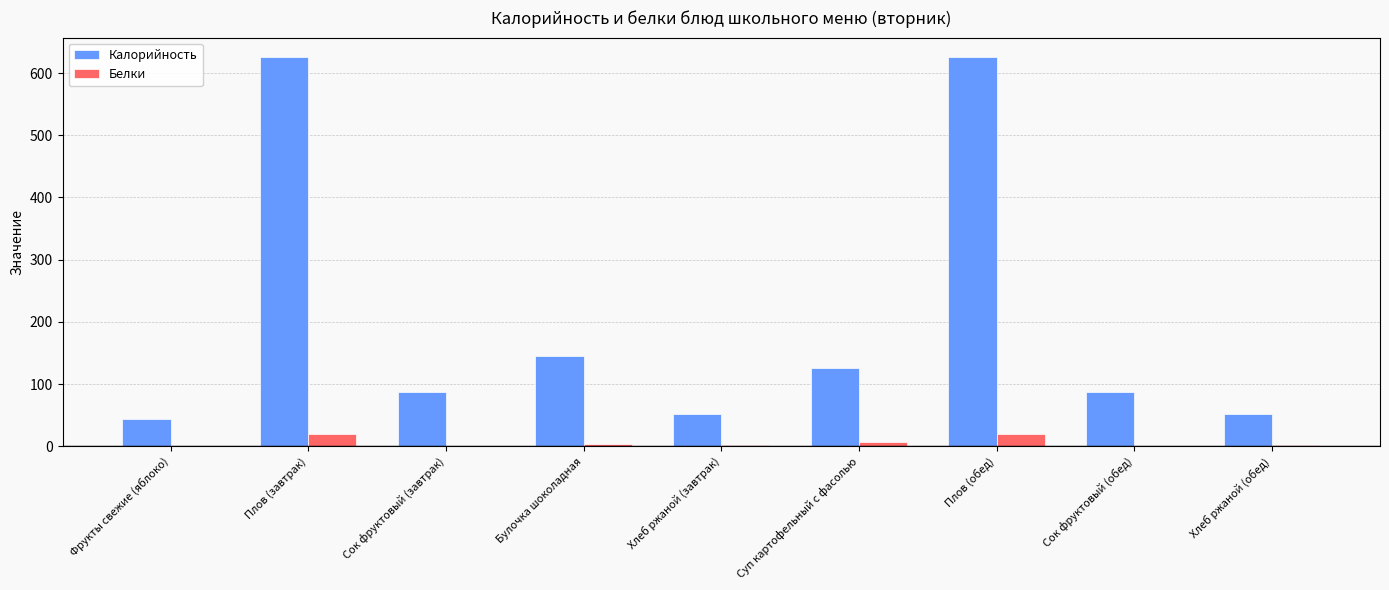

The Калорийность series shows 86.6 at Сок фруктовый (обед). True or false?

True